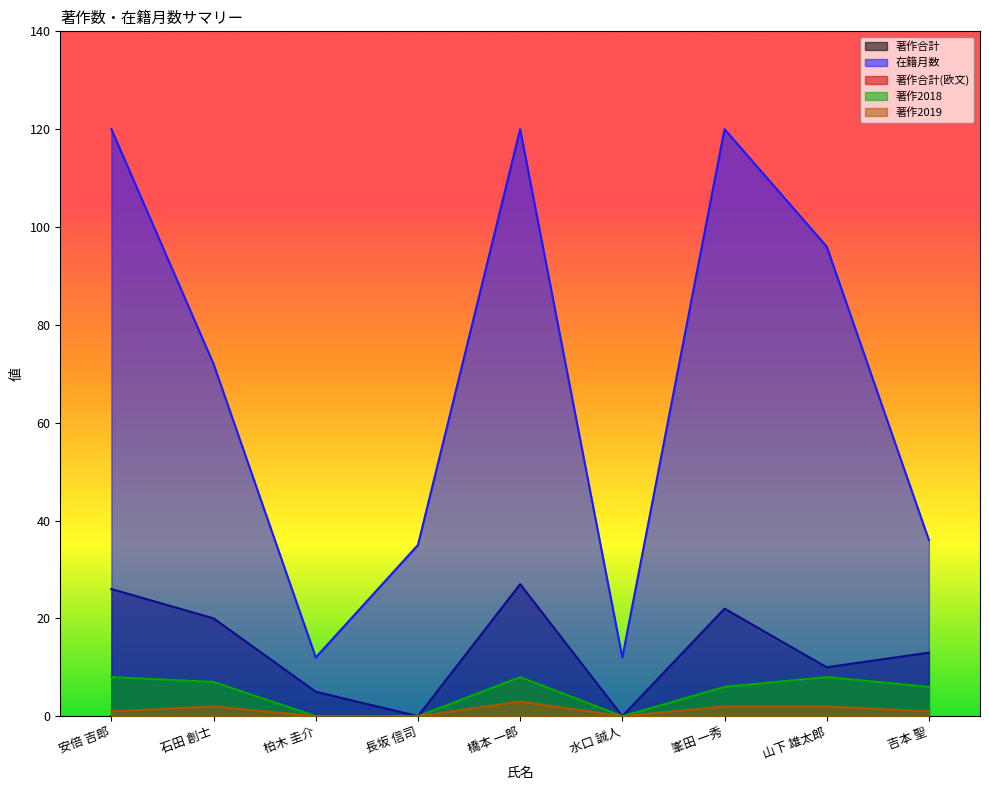

Reading left to right, list all the values displayed in this chart.

著作合計: 安倍 吉郎=26	石田 創士=20	柏木 圭介=5	長坂 信司=0	橋本 一郎=27	水口 誠人=0	峯田 一秀=22	山下 雄太郎=10	吉本 聖=13
在籍月数: 安倍 吉郎=120	石田 創士=72	柏木 圭介=12	長坂 信司=35	橋本 一郎=120	水口 誠人=12	峯田 一秀=120	山下 雄太郎=96	吉本 聖=36
著作2018: 安倍 吉郎=8	石田 創士=7	柏木 圭介=0	長坂 信司=0	橋本 一郎=8	水口 誠人=0	峯田 一秀=6	山下 雄太郎=8	吉本 聖=6
著作2019: 安倍 吉郎=1	石田 創士=2	柏木 圭介=0	長坂 信司=0	橋本 一郎=3	水口 誠人=0	峯田 一秀=2	山下 雄太郎=2	吉本 聖=1